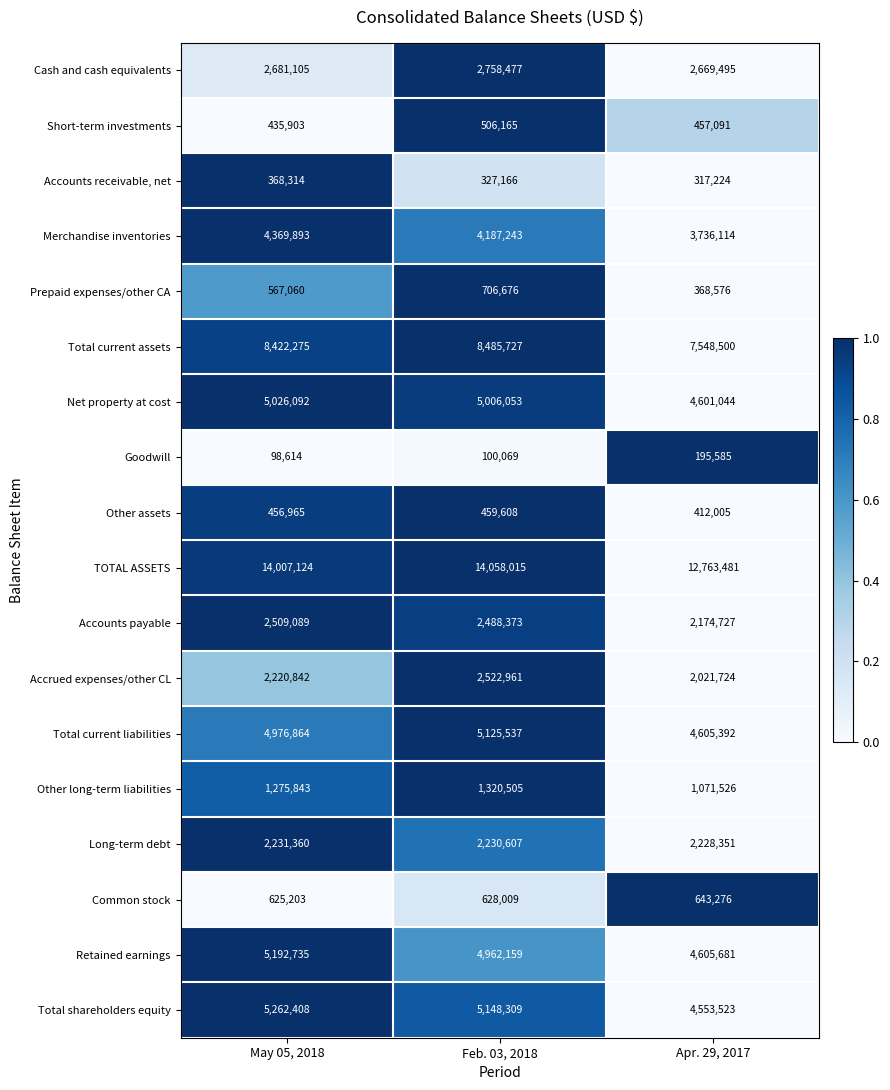

Count the number of data series in this chart.

18